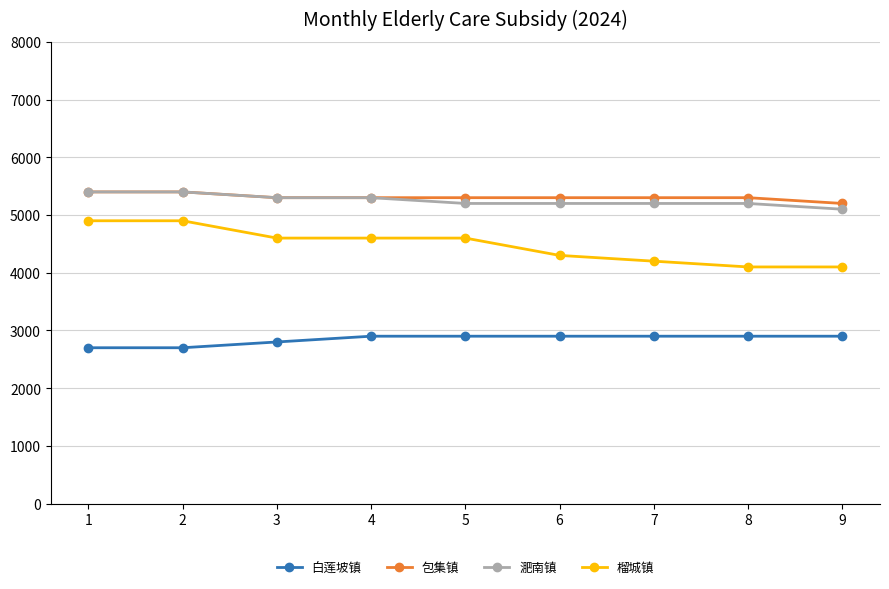

At 7, list the series in order from smallest to largest.

白莲坡镇, 榴城镇, 淝南镇, 包集镇